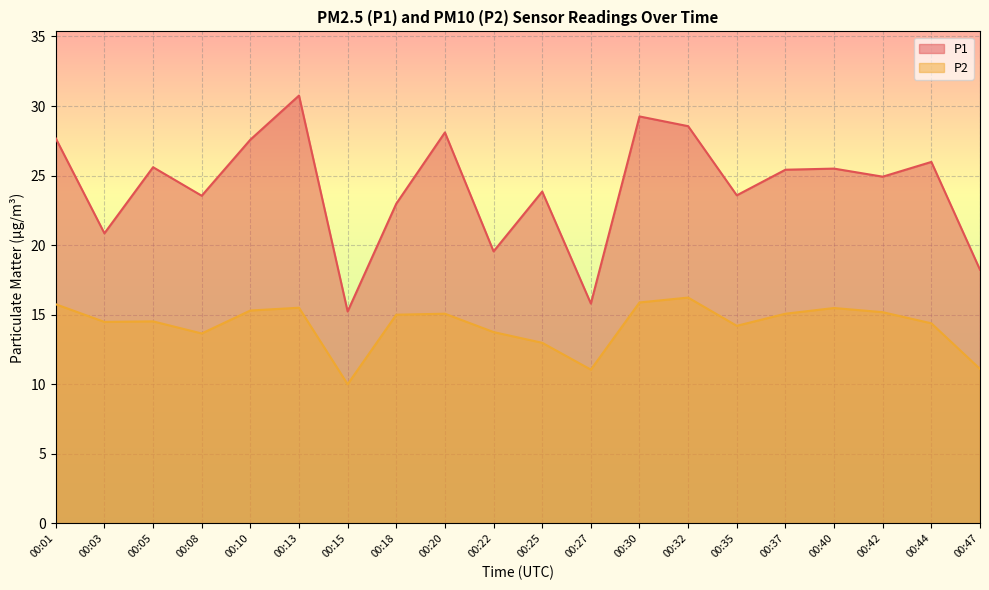

Which series has the largest range (max minus min)?

P1